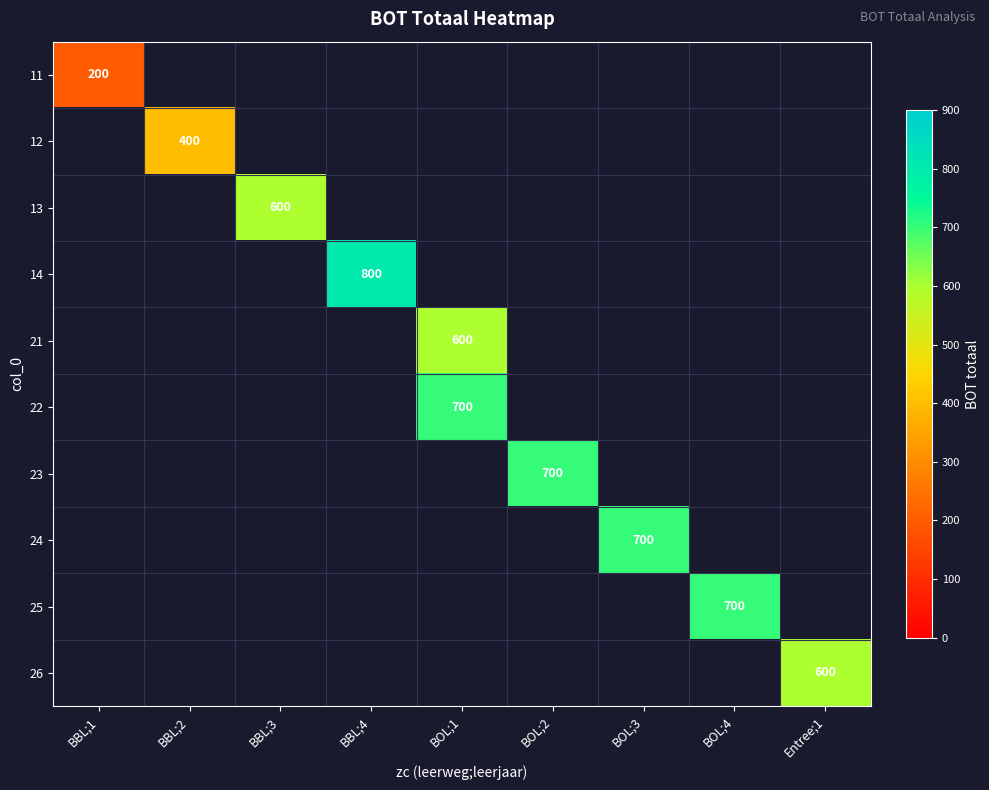

How many positive values does the 13 series have?

1